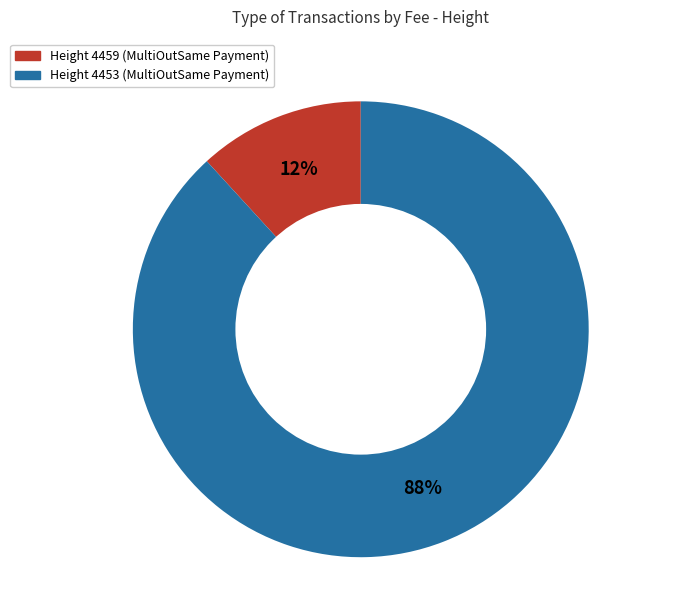

Count the number of slices in the pie.

2